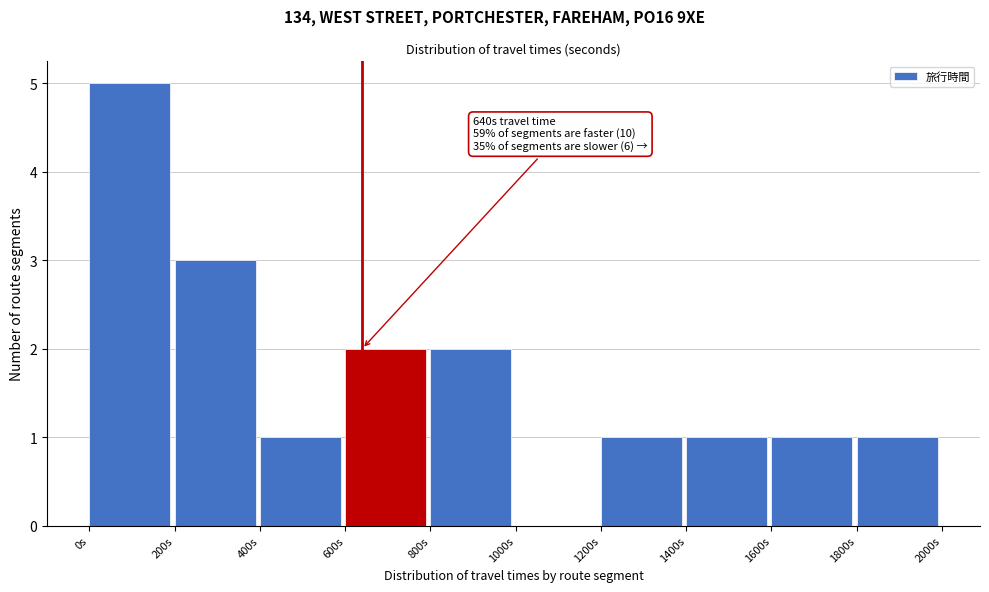

Which range on the x-axis has the tallest bar?

0 to 200